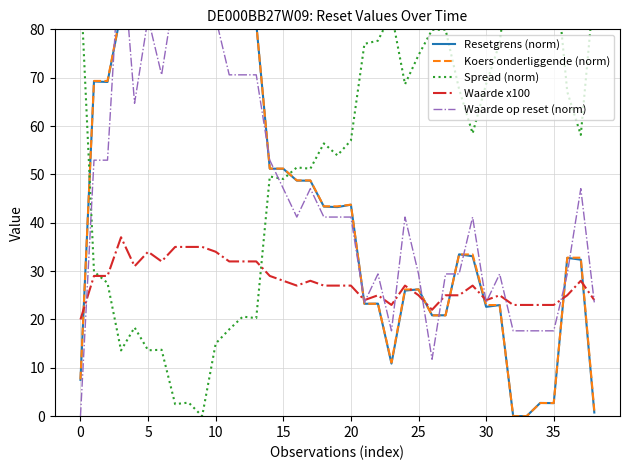

True or false: Waarde x100 has a value of 28.0 at 15.

True